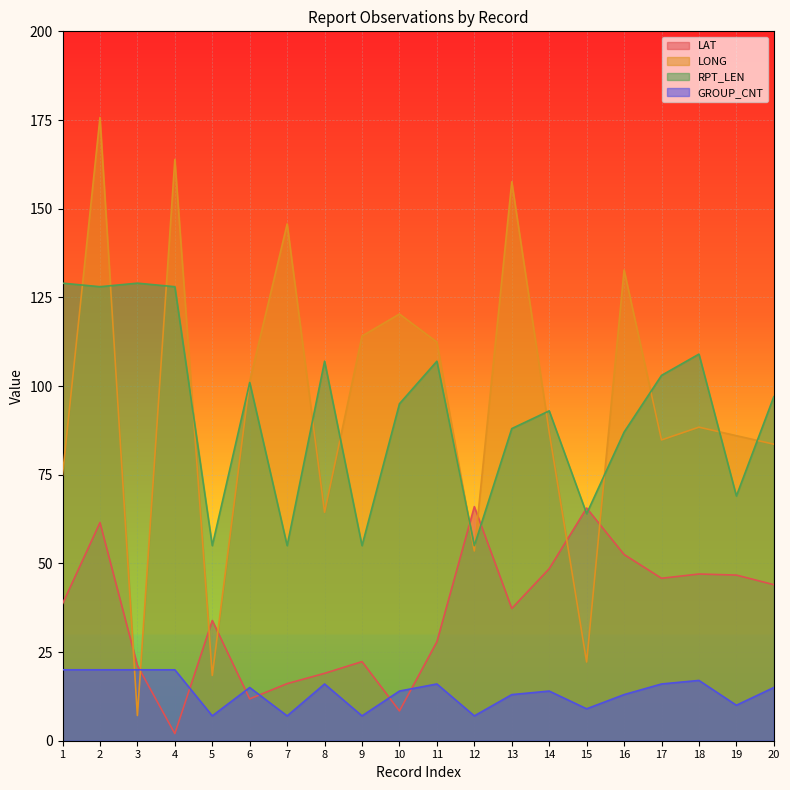

What is the highest value of the RPT_LEN series?

129.0